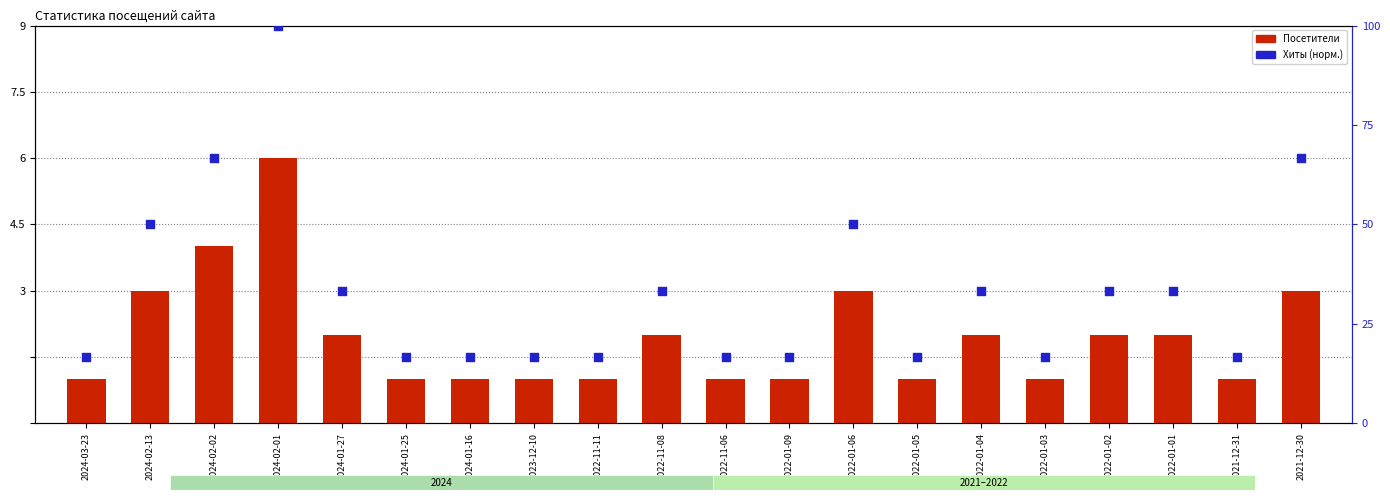

Which series reaches the maximum Y coordinate?

Хиты (норм.)